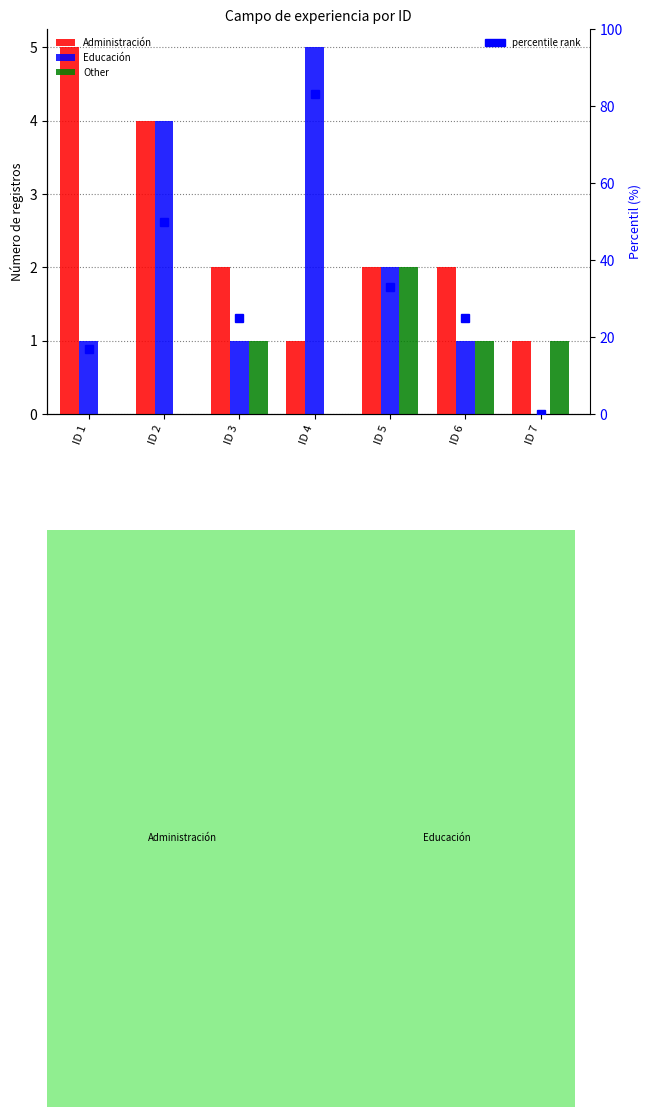

Are the bars horizontal?

No